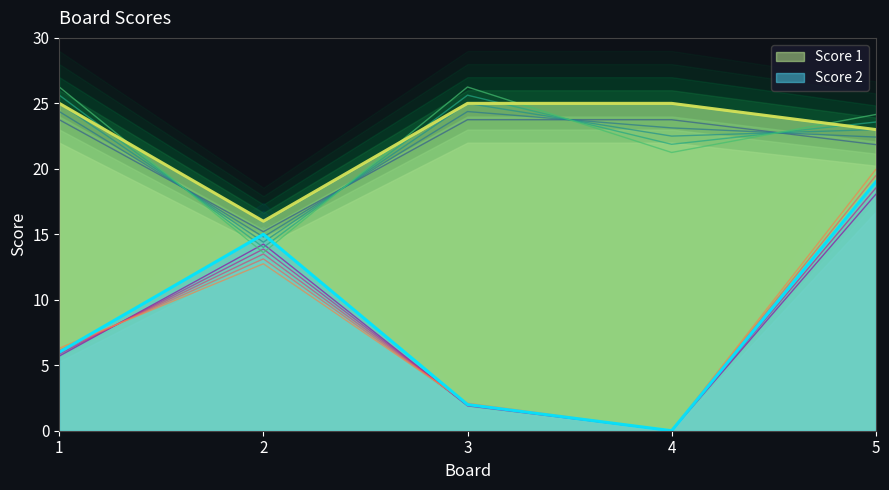

True or false: Score 1 has more than 0 points higher than both neighbors.

False